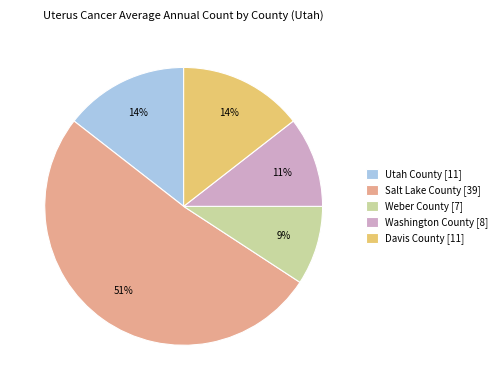

Is it true that Utah County is 14% of the pie?

True